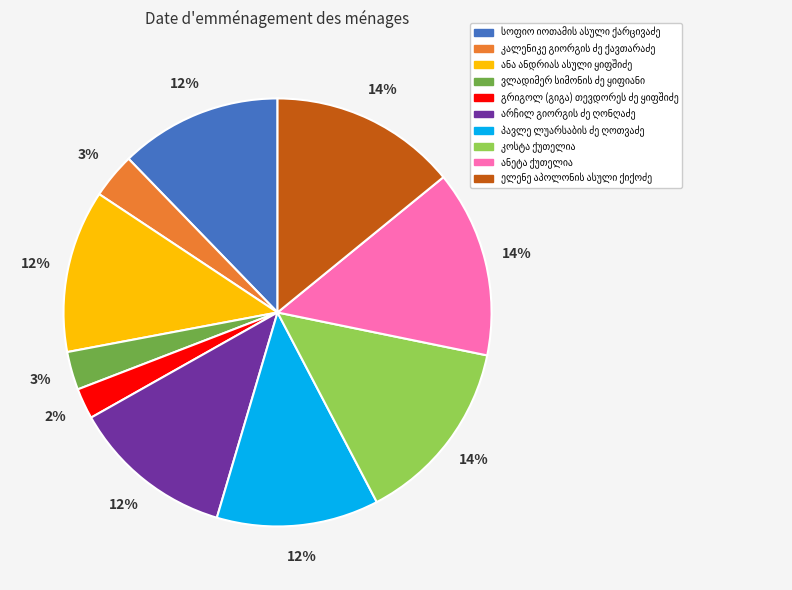

How many segments does this pie chart have?

10